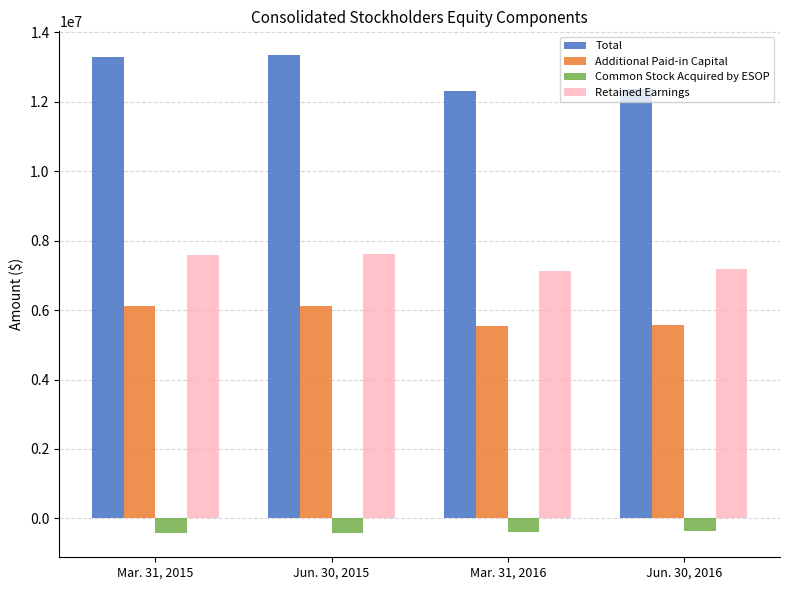

Where is Retained Earnings nearest to the value 7383034?

Mar. 31, 2015